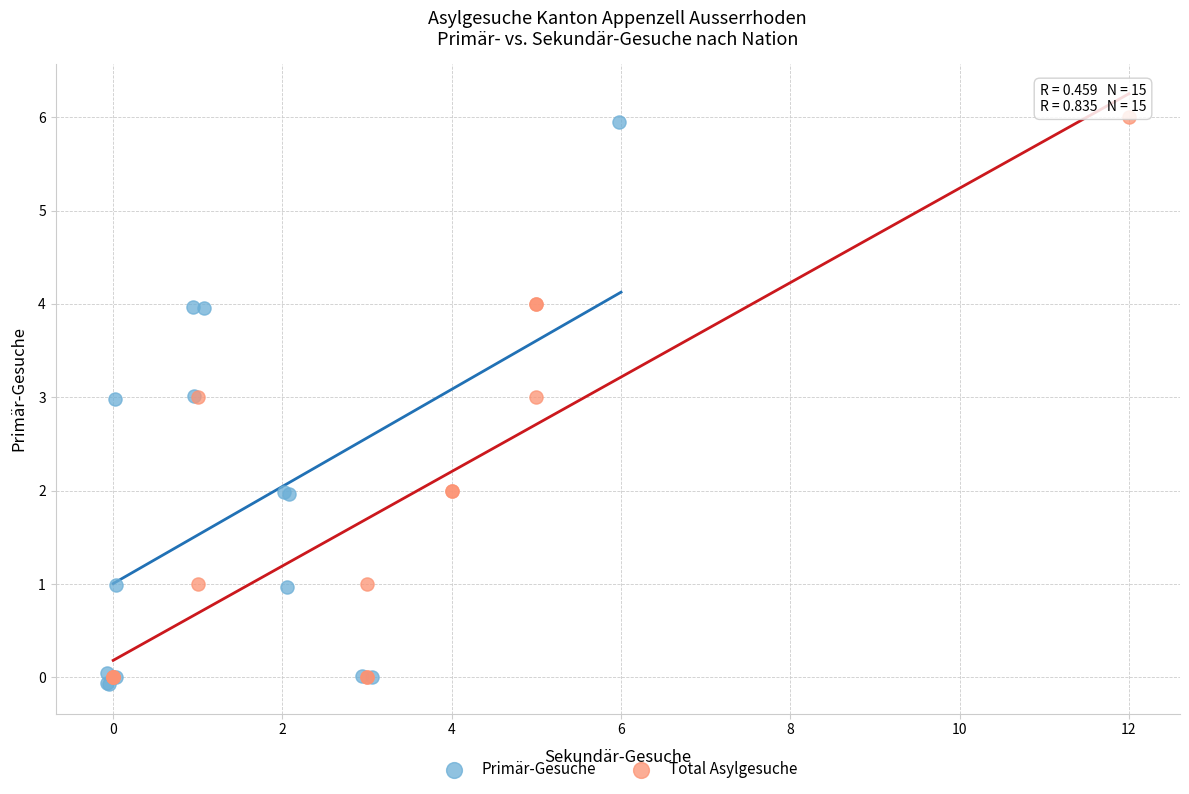

Which series reaches the minimum Y coordinate?

Primär-Gesuche